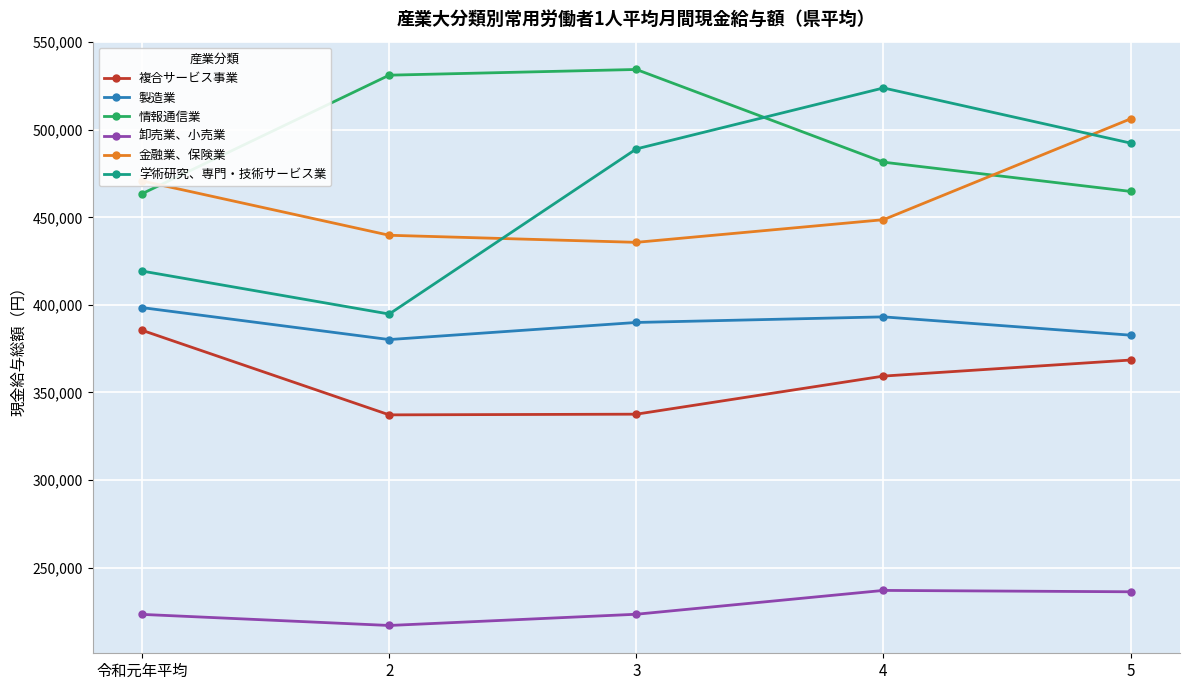

Between which two adjacent categories do 金融業、保険業 and 学術研究、専門・技術サービス業 first intersect?

2 and 3